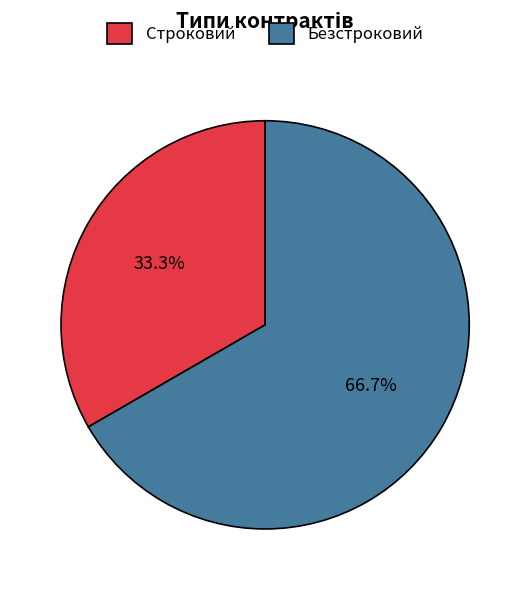

What portion of the pie excludes Безстроковий?

33.3%